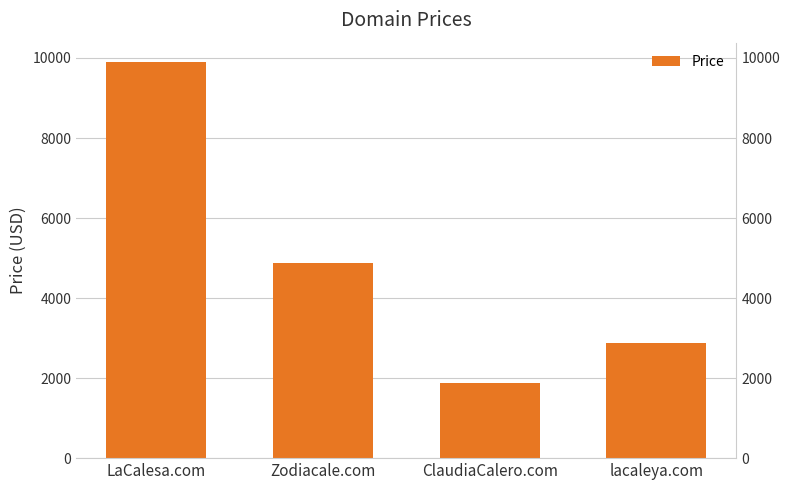

What is the label of the 3rd bar from the left?

ClaudiaCalero.com